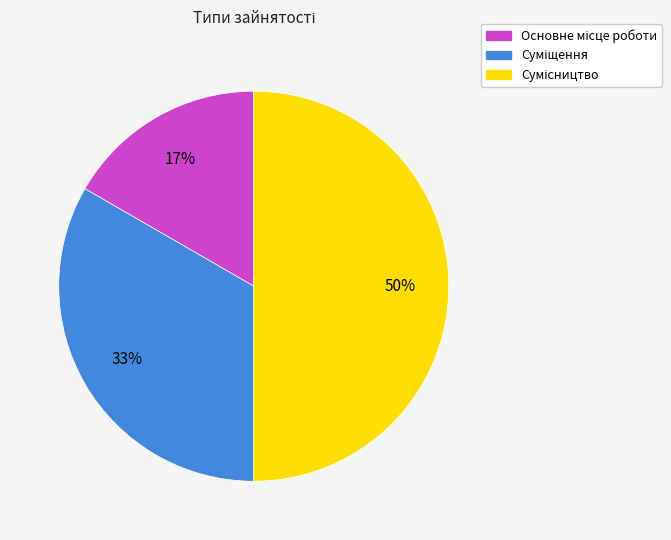

To the nearest percent, what is the difference between the largest and smallest slice percentages?

33%